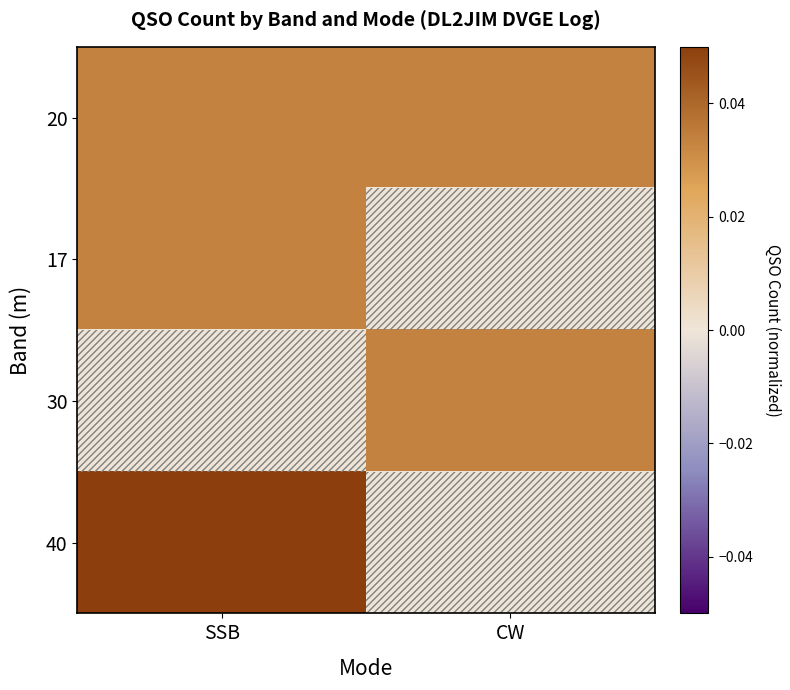

Reading left to right, extract all data points from this chart.

20: SSB=0.0	CW=0.0
17: SSB=0.0	CW=0.0
30: SSB=0.0	CW=0.0
40: SSB=0.1	CW=0.0